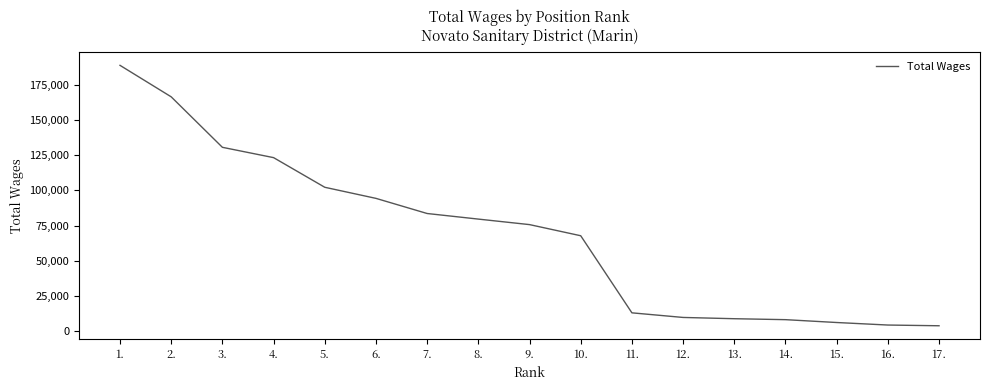

What position from the right is 7.?

11